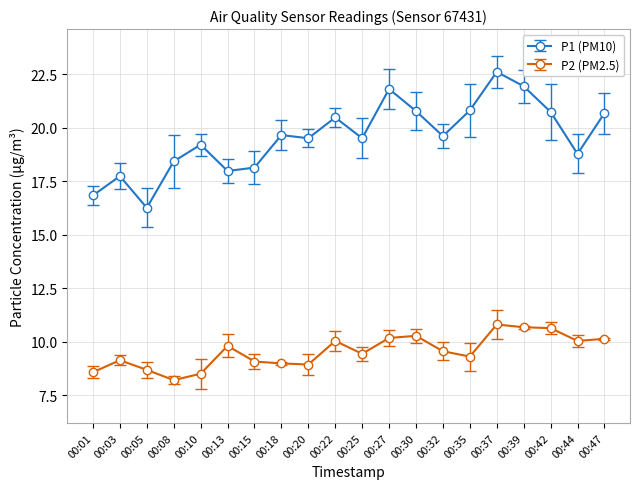

At how many categories does at least one series exceed 9?

20